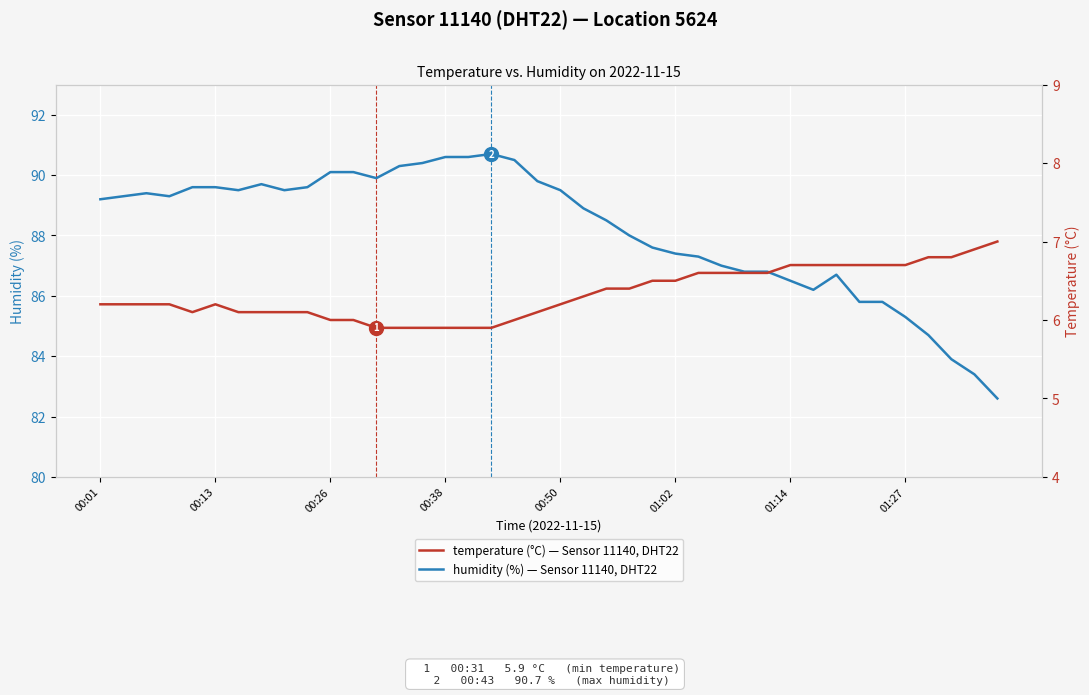

What is the sum of the temperature values at 00:26 and 27?

12.8